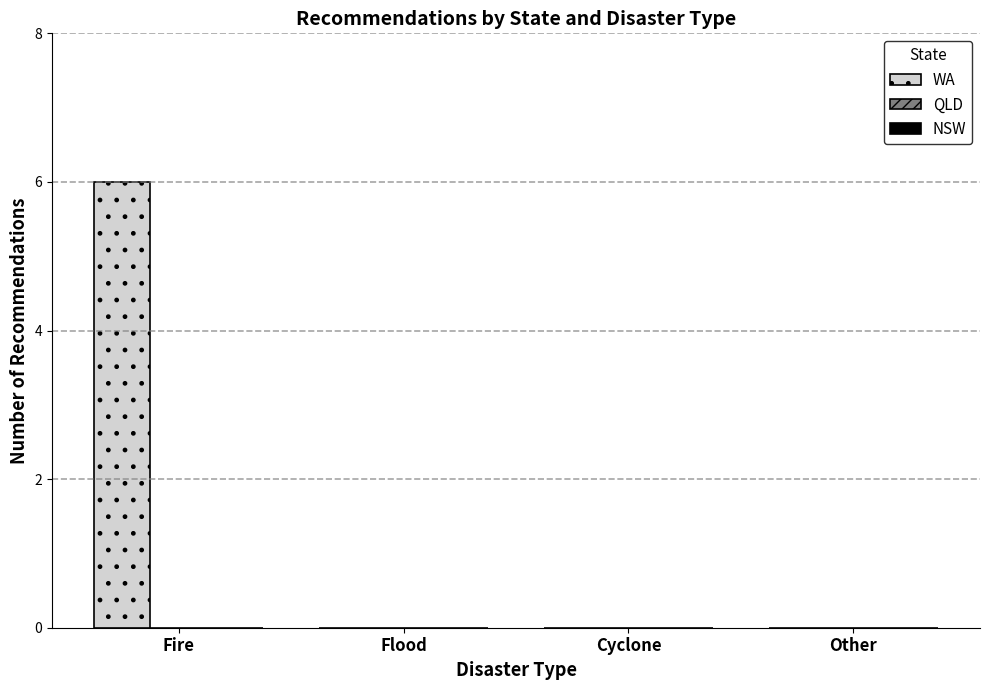

At which category does the chart reach its peak across all series?

Fire